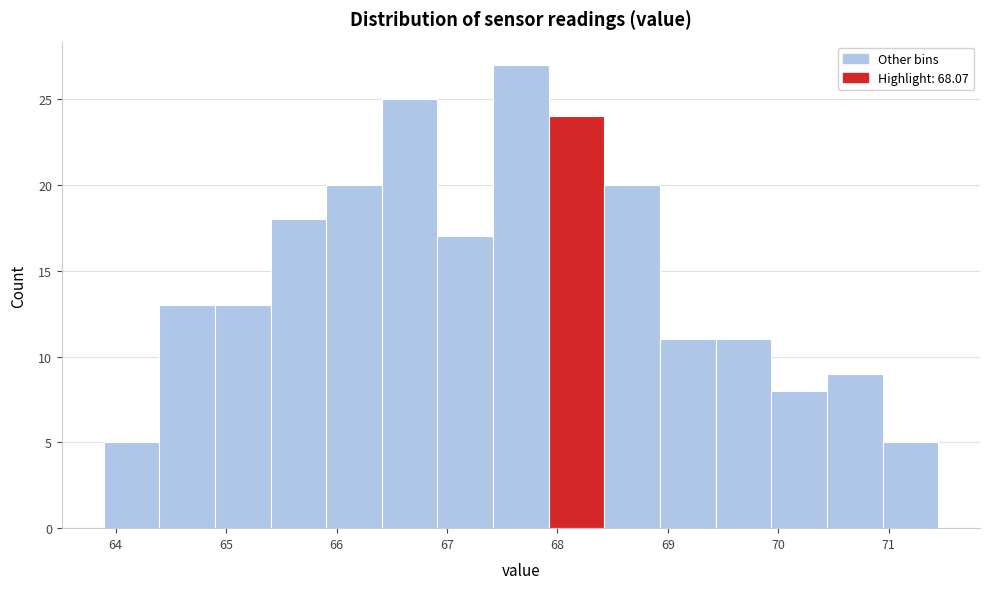

Reading left to right, list every bar in this chart as the range it spans on the x-axis followed by its height. Neither the bar edges nor the heights are printed on the chart, so give them approximately, as read against the axes.

63.9 to 64.4: 5
64.4 to 64.9: 13
64.9 to 65.4: 13
65.4 to 65.9: 18
65.9 to 66.4: 20
66.4 to 66.9: 25
66.9 to 67.4: 17
67.4 to 67.9: 27
67.9 to 68.4: 24
68.4 to 68.9: 20
68.9 to 69.4: 11
69.4 to 69.9: 11
69.9 to 70.4: 8
70.4 to 70.9: 9
70.9 to 71.5: 5